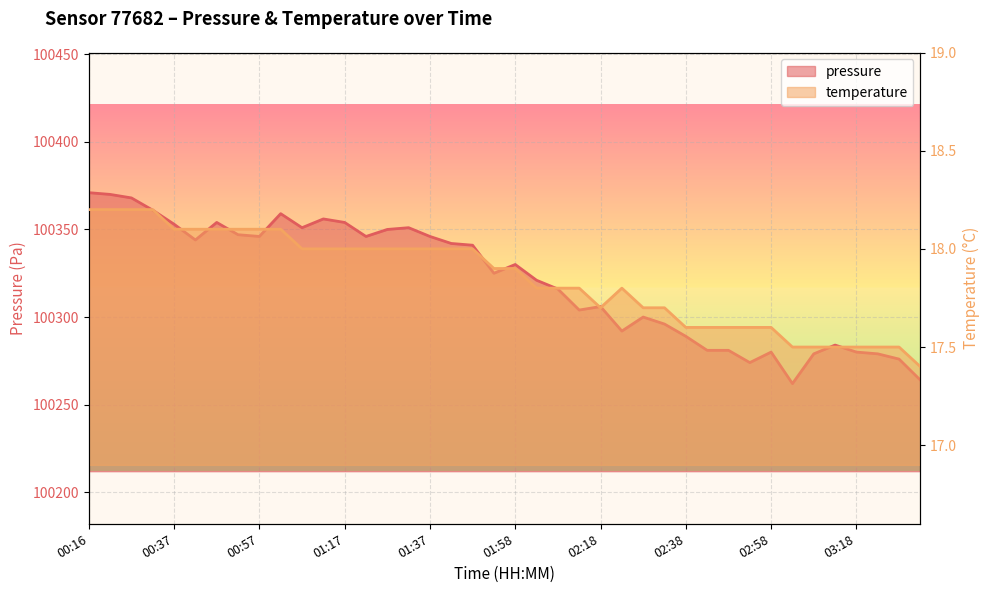

Which series has the widest spread of values?

pressure